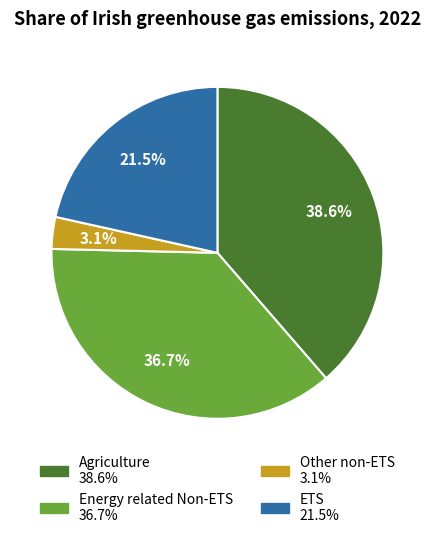

Count the number of slices in the pie.

4